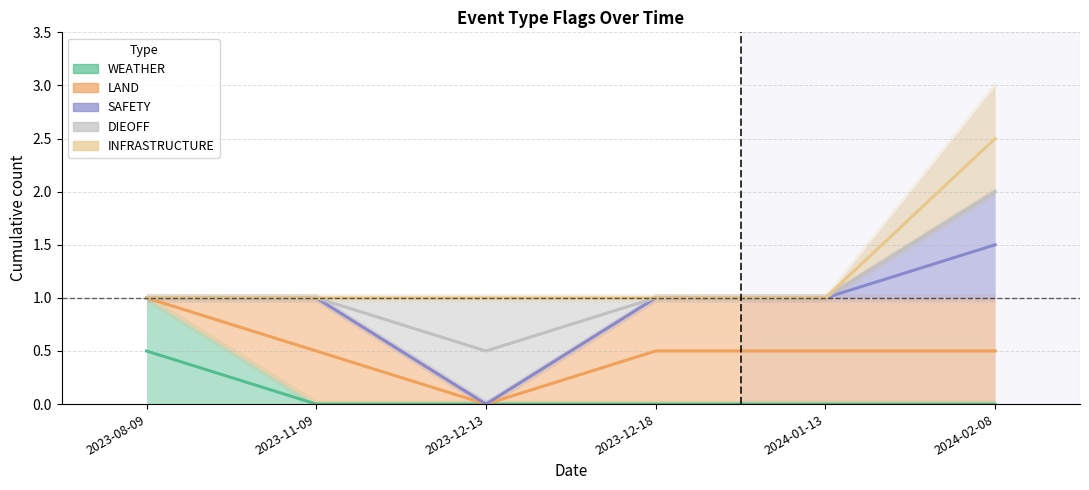

True or false: SAFETY and DIEOFF cross at least once.

False